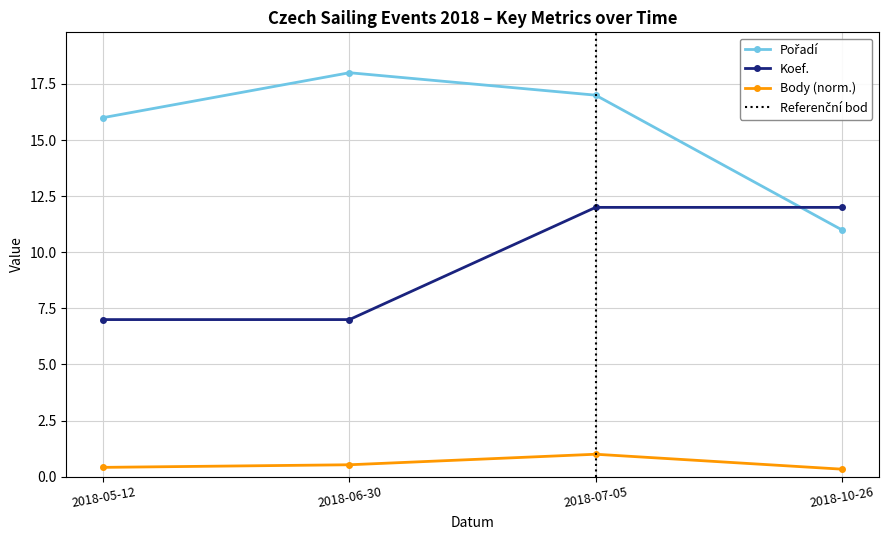

How many intersections are there between Pořadí and Koef.?

1